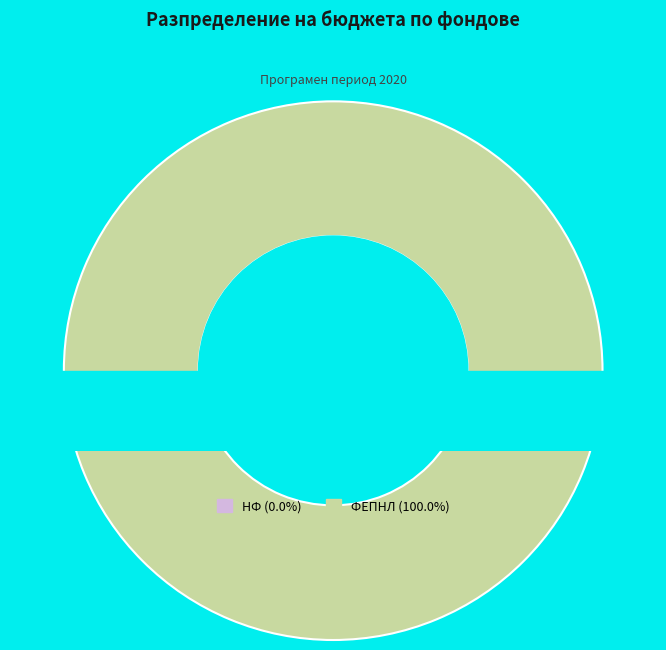

The ФЕПНЛ slice represents 89% of the pie. True or false?

False